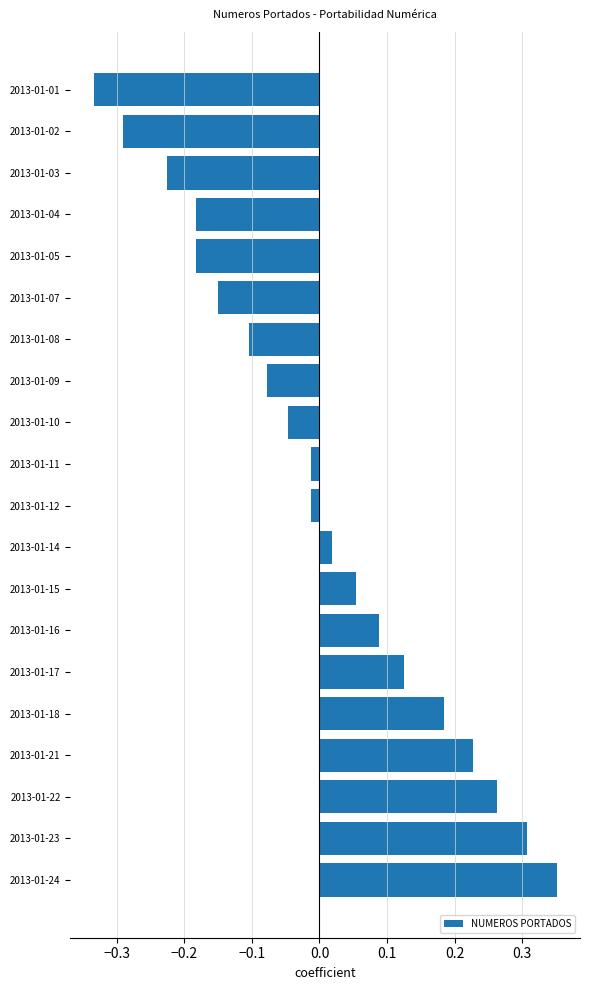

Which has a higher value, 2013-01-08 or 2013-01-22?

2013-01-22